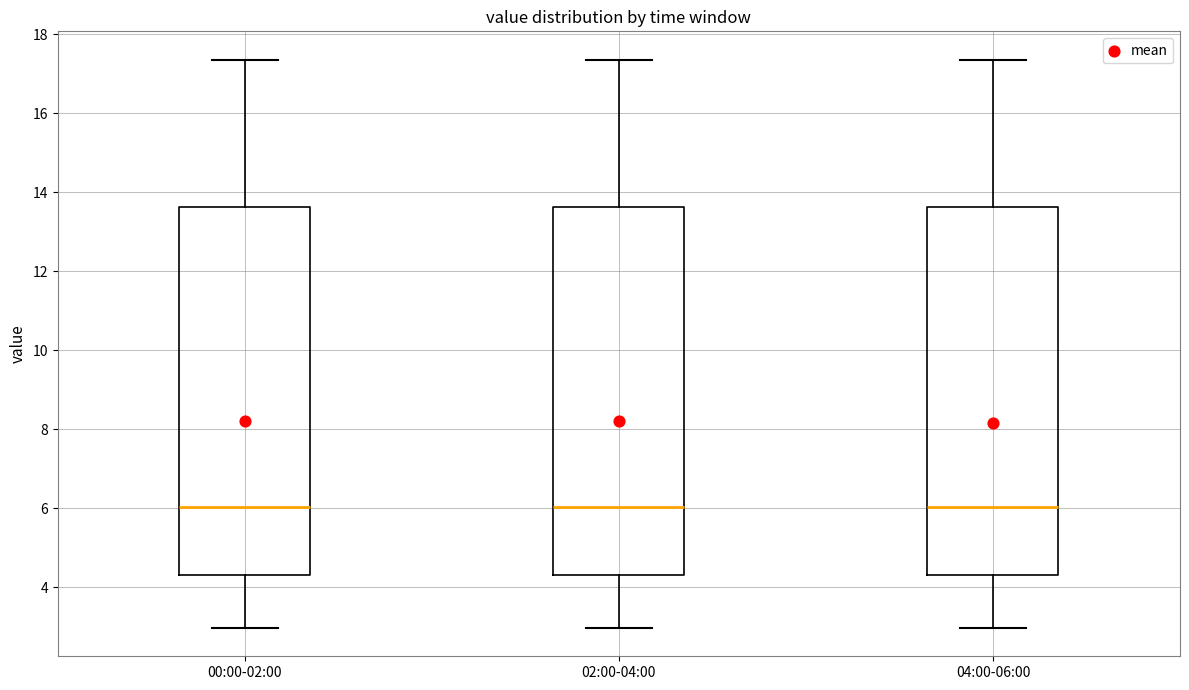

Where does the median line of the box for 04:00-06:00 sit on the y-axis? The values are not printed on the chart, so give them approximately, as read against the axis.

6.0